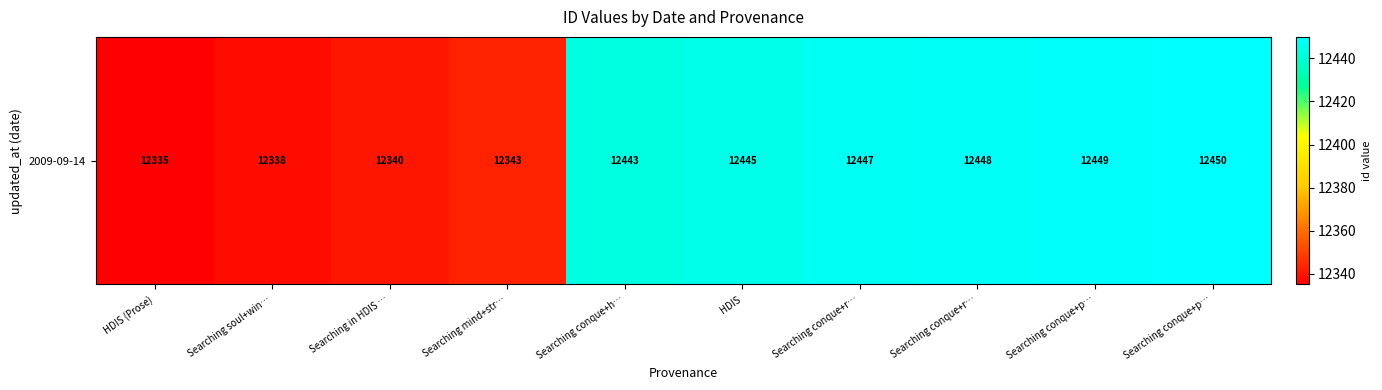

Reading right to left, transcribe all the data shown in this chart.

Searching conque+p…=12450	Searching conque+p…=12449	Searching conque+r…=12448	Searching conque+r…=12447	HDIS=12445	Searching conque+h…=12443	Searching mind+str…=12343	Searching in HDIS …=12340	Searching soul+win…=12338	HDIS (Prose)=12335